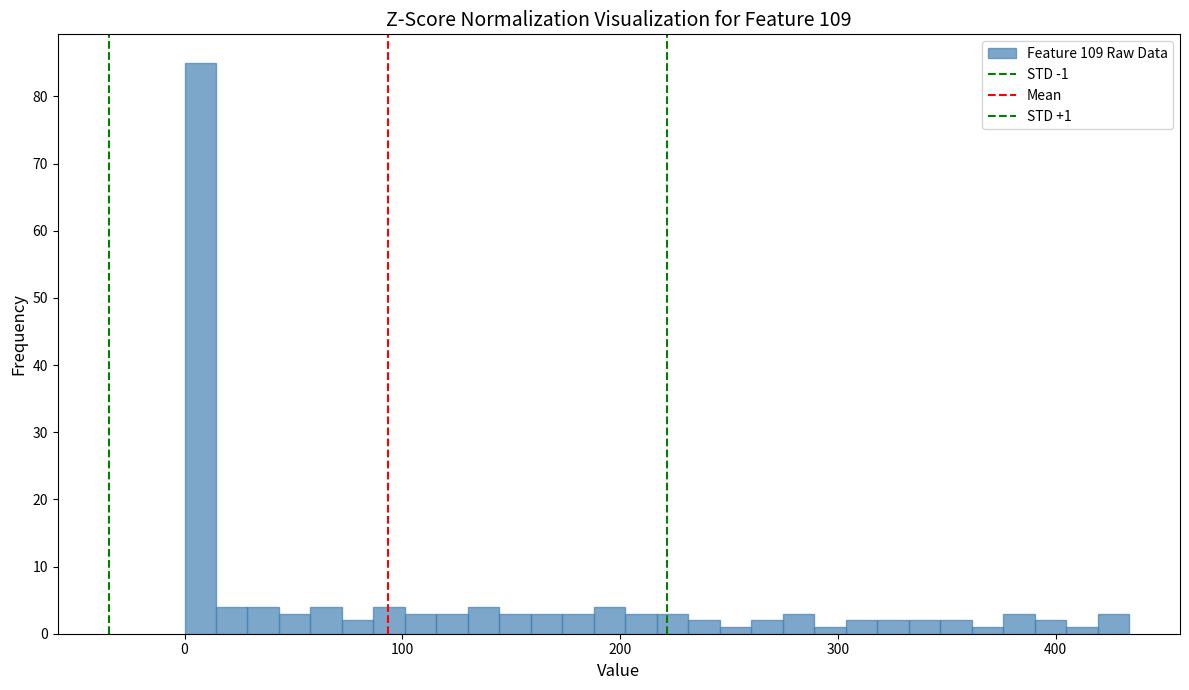

Around what value on the x-axis is the tallest bar? Give the approximate position of its centre, as read against the axis.

10